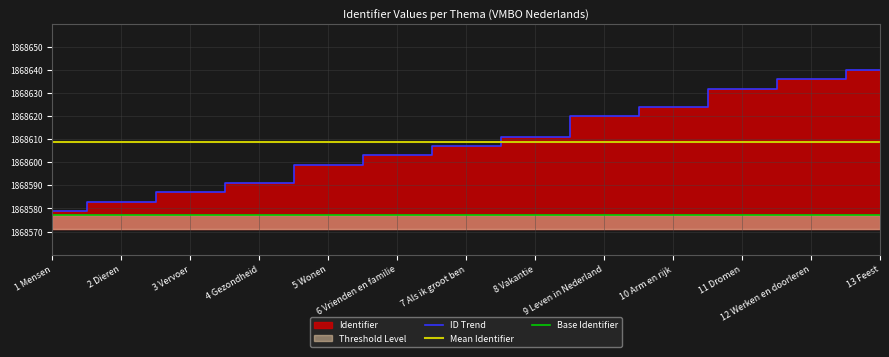

Which series has the largest range (max minus min)?

Identifier